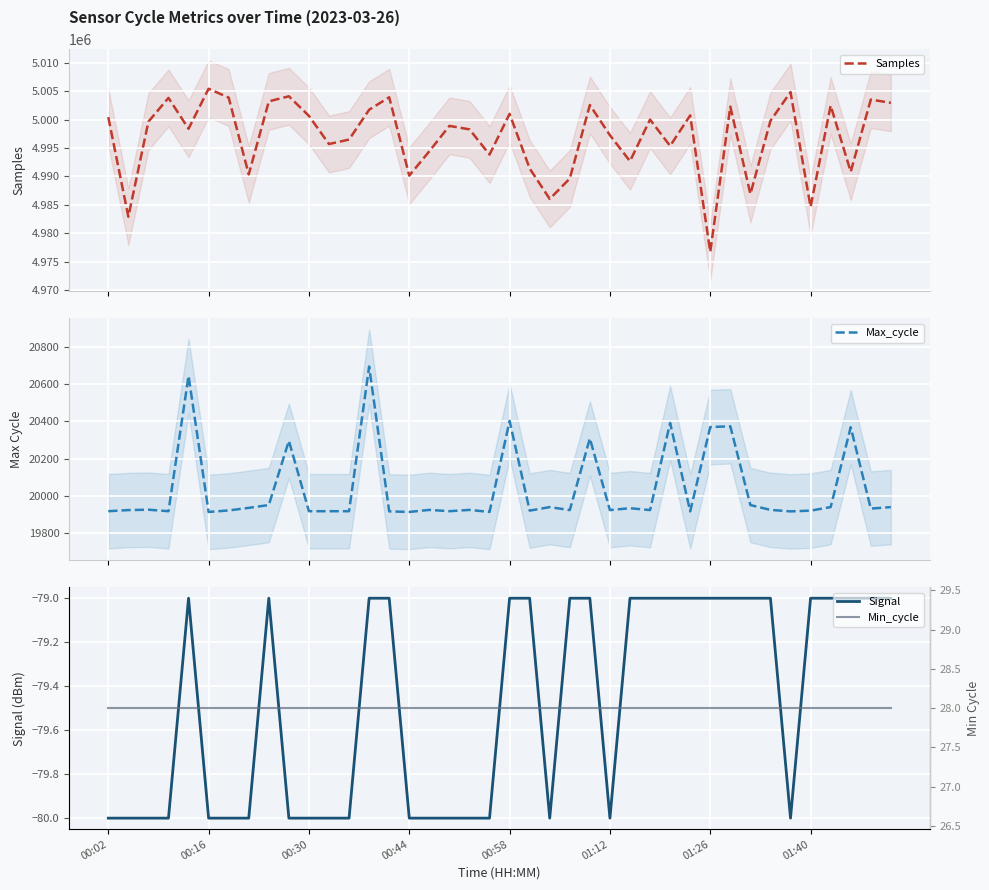

What is the spread (max minus min) of values at 26?

4992754